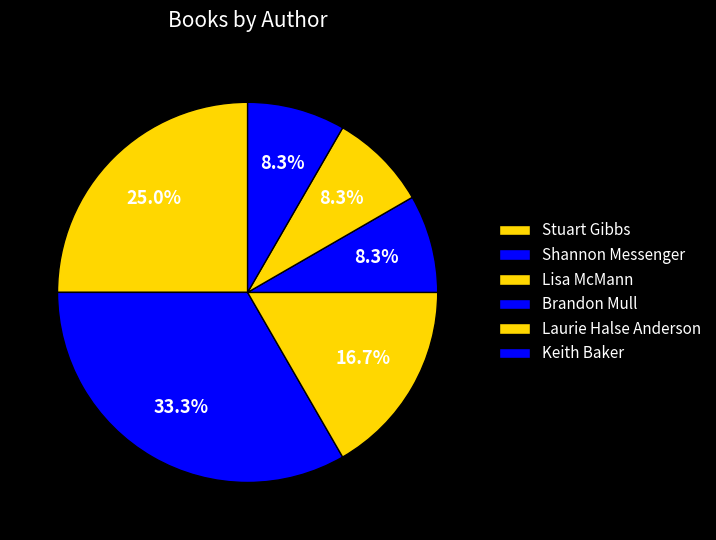

How many slices are in this pie chart?

6